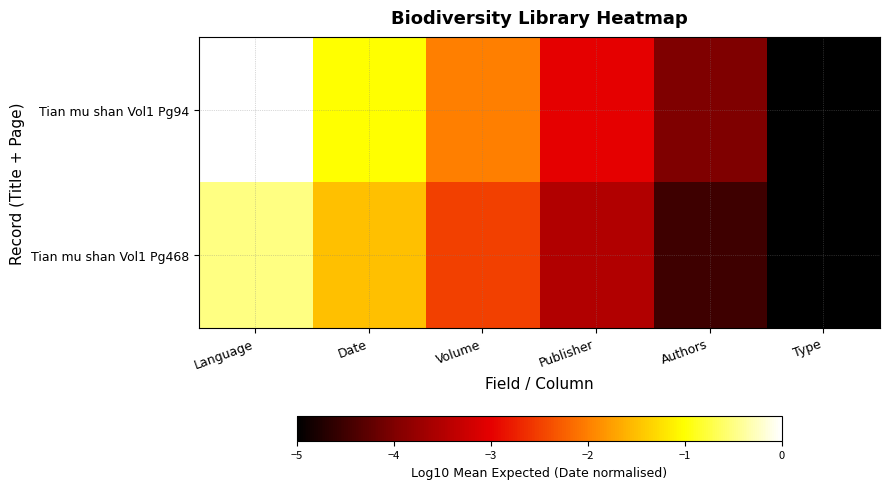

Between Type and Authors, which is larger?

Authors